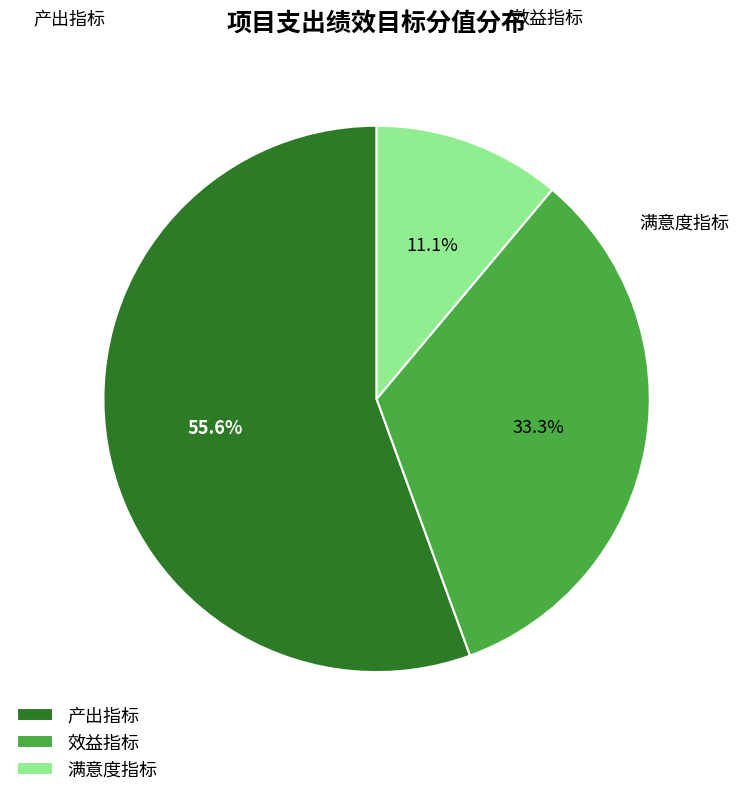

What is the smallest slice in the pie chart?

满意度指标